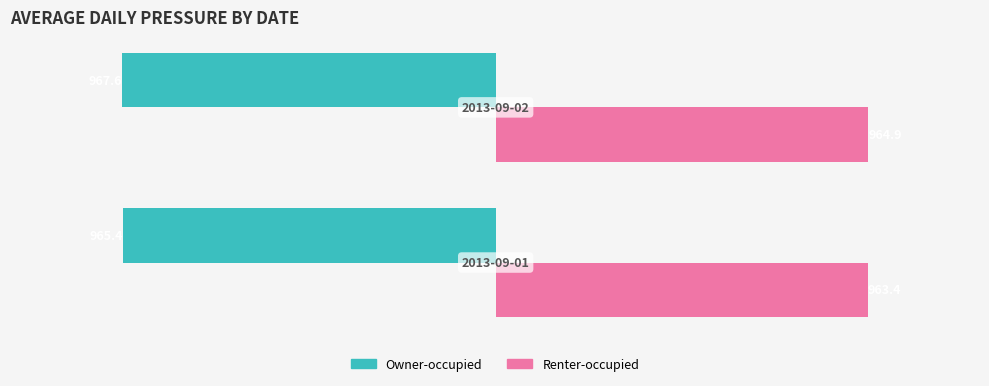

List the series in order of their peak value, lowest first.

Owner-occupied, Renter-occupied